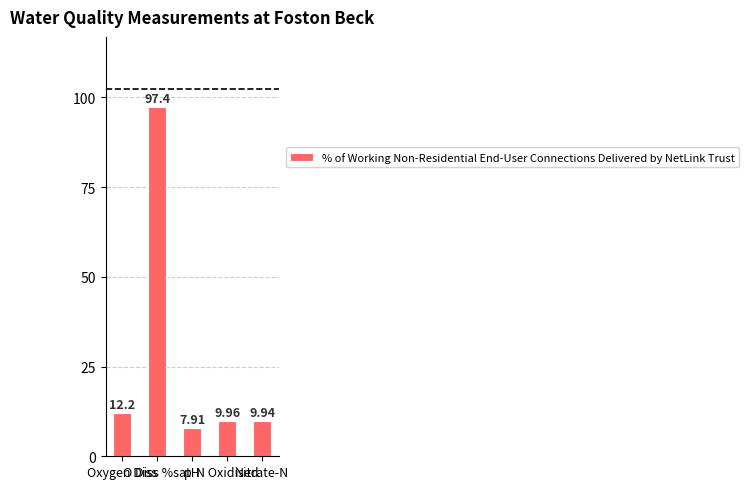

Rank the categories by value from highest to lowest.

O Diss %sat, Oxygen Diss, N Oxidised, Nitrate-N, pH